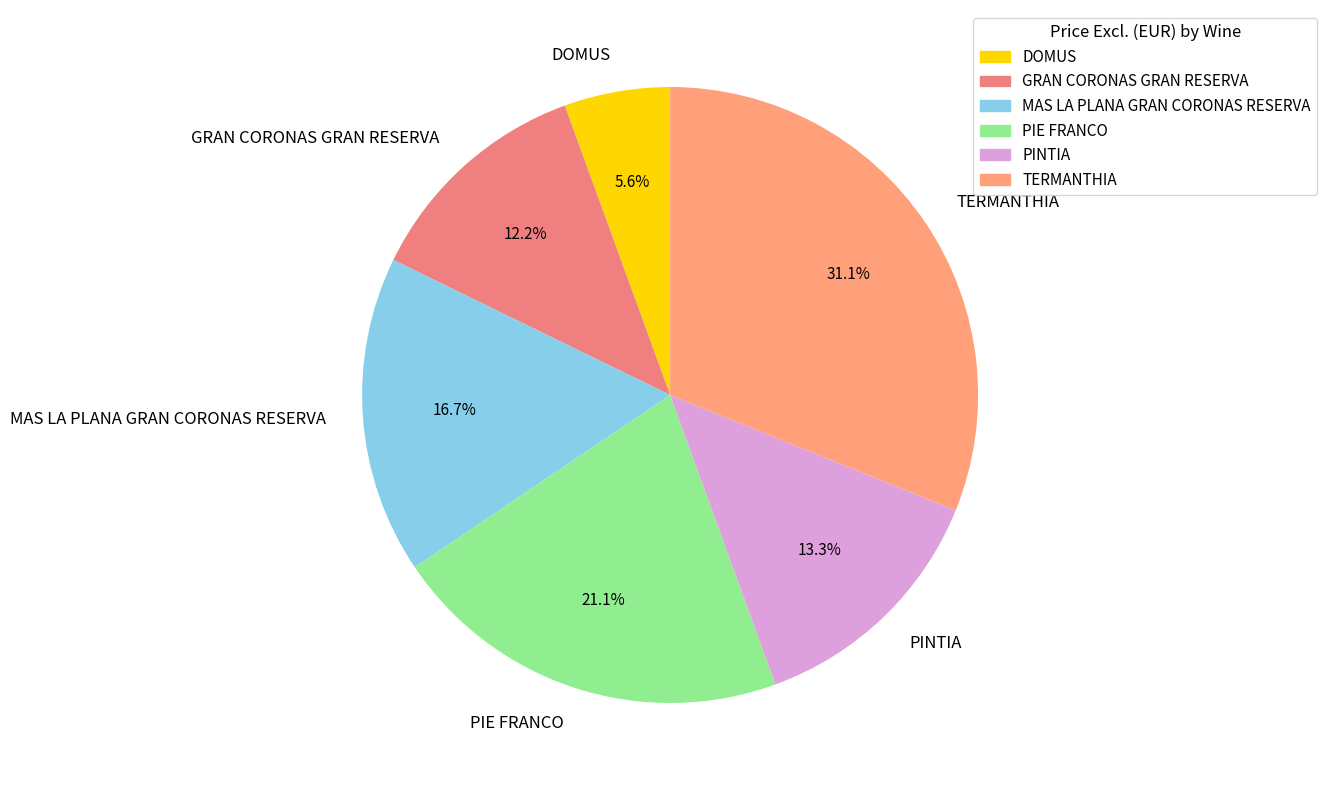

To the nearest percent, what percentage of the pie is GRAN CORONAS GRAN RESERVA?

12%